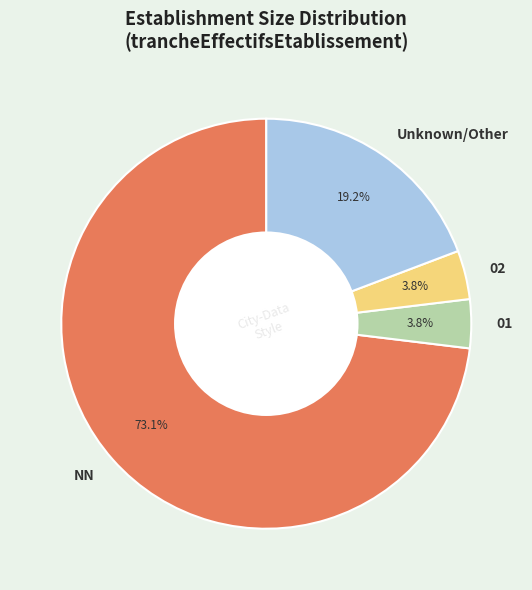

How much of the chart is everything except 01?

96.2%